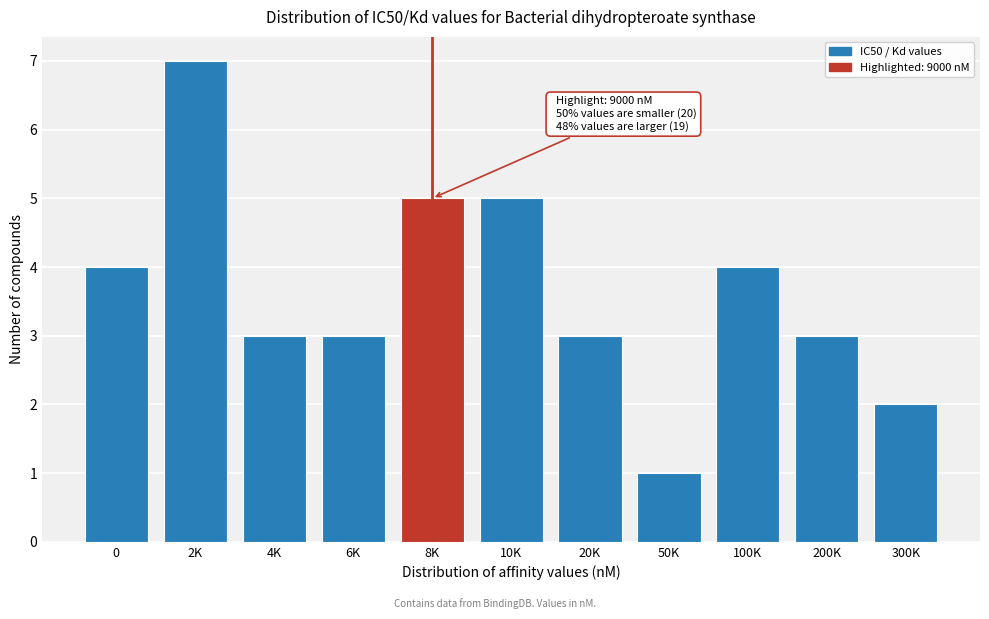

Reading left to right, what are all the values shown in this chart?

4	7	3	3	5	5	3	1	4	3	2